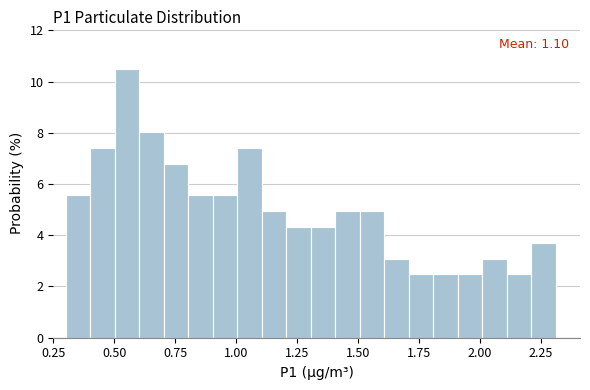

Read against the x-axis, roughly where is the centre of the tallest bar?

0.55